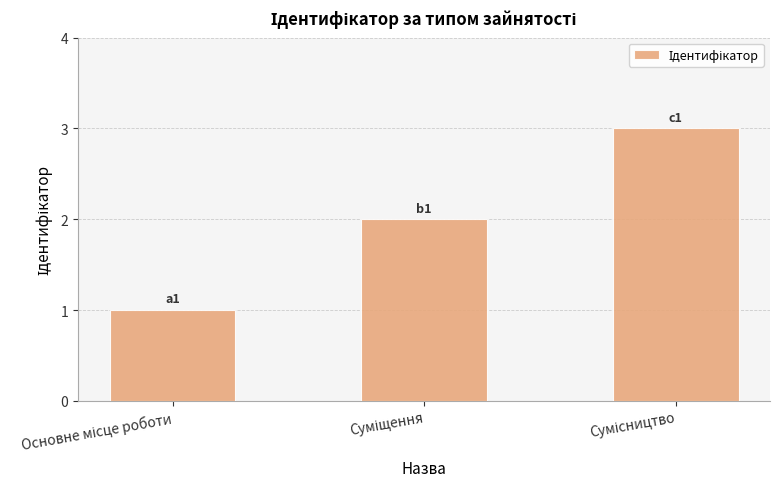

What is the sum of all values?

6